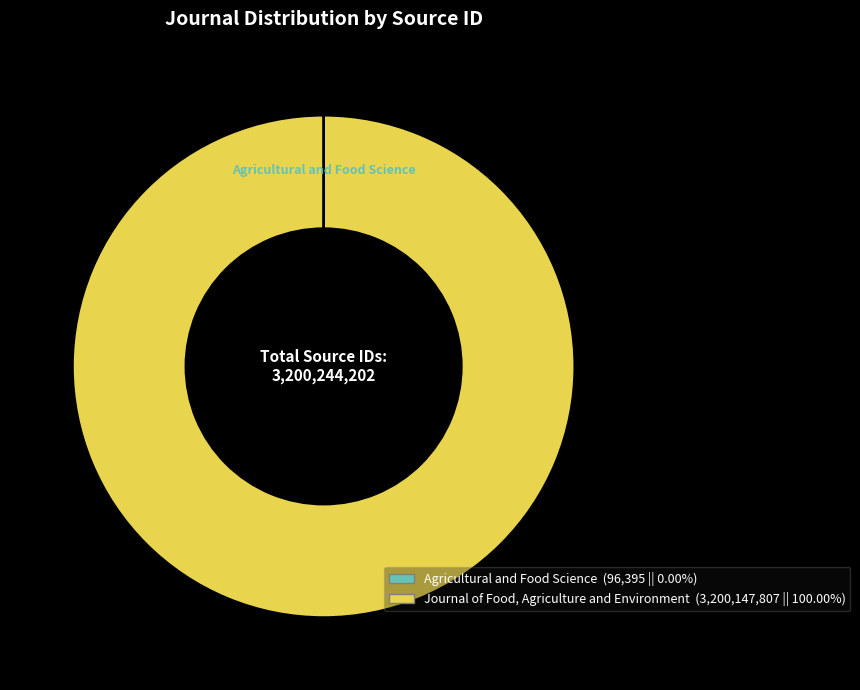

Does any single category account for the majority?

Yes